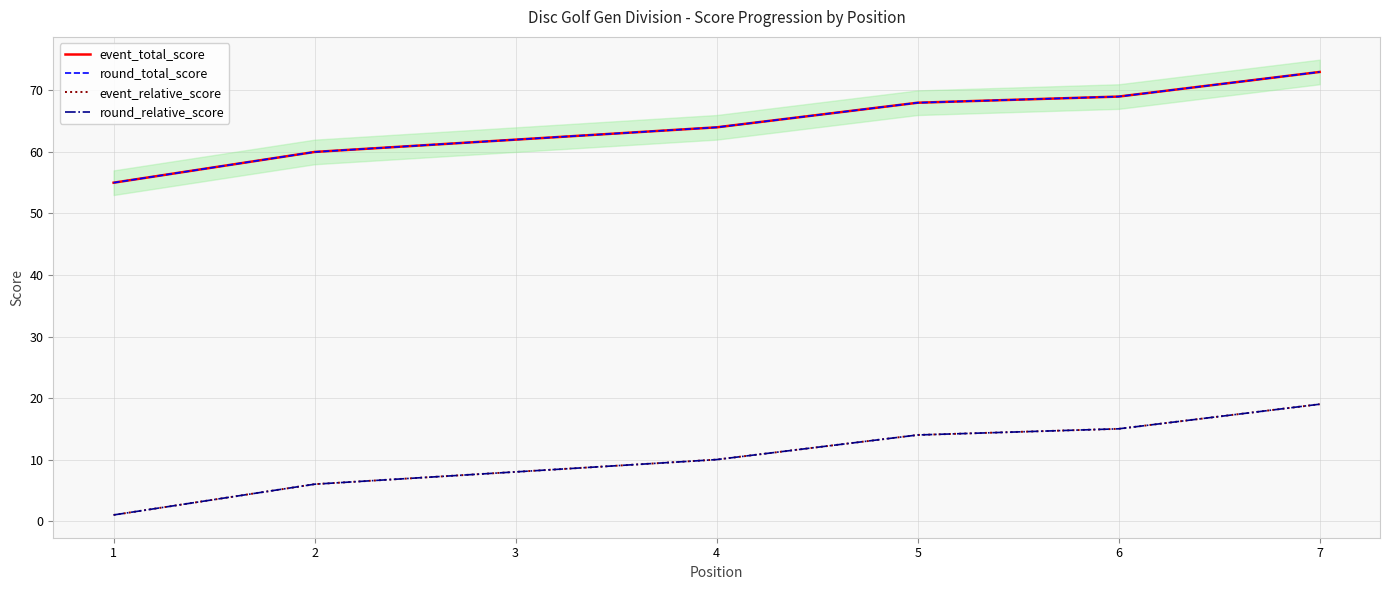

What is the maximum value shown in the chart?

73